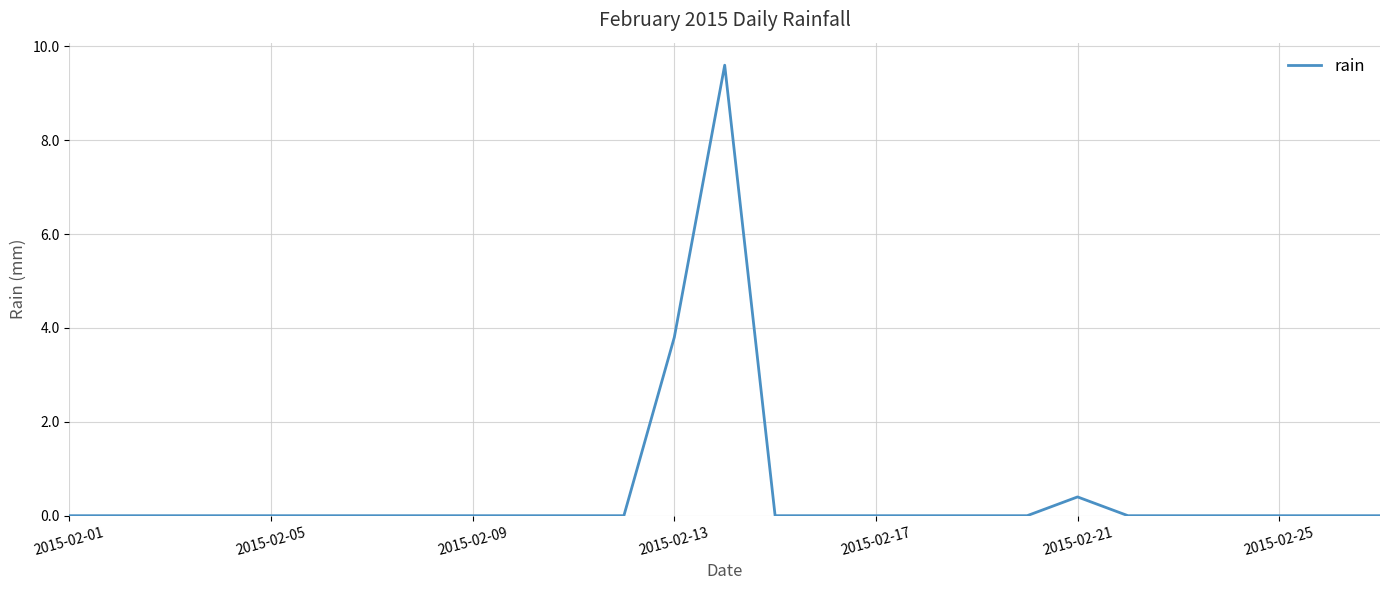

What is the difference between the maximum and minimum values?

9.6